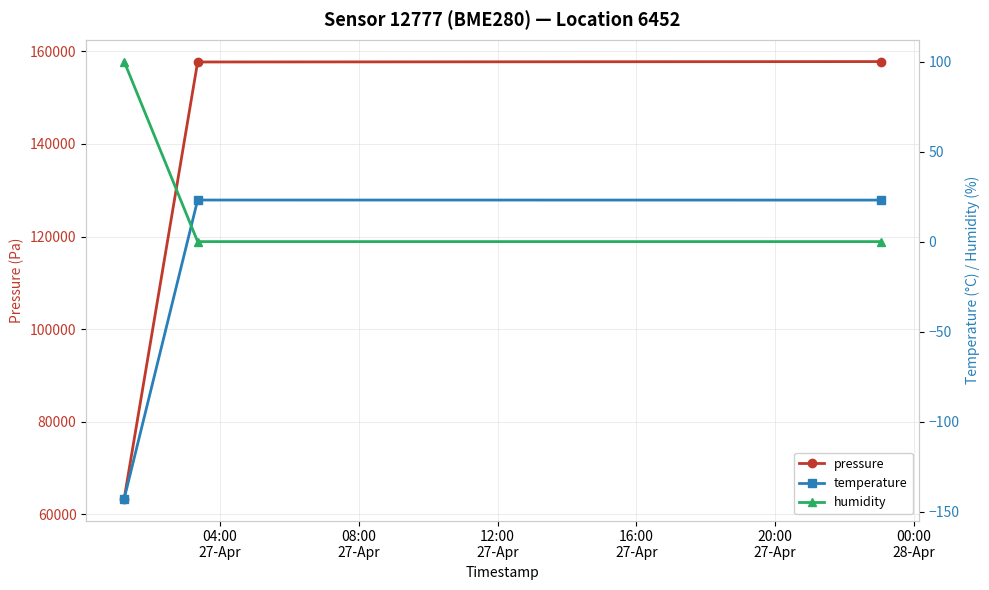

Reading right to left, what are all the values shown in this chart?

pressure: 157761.7	157673.1	63415.8
temperature: 23.1	23.1	-142.8
humidity: 0.0	0.0	100.0